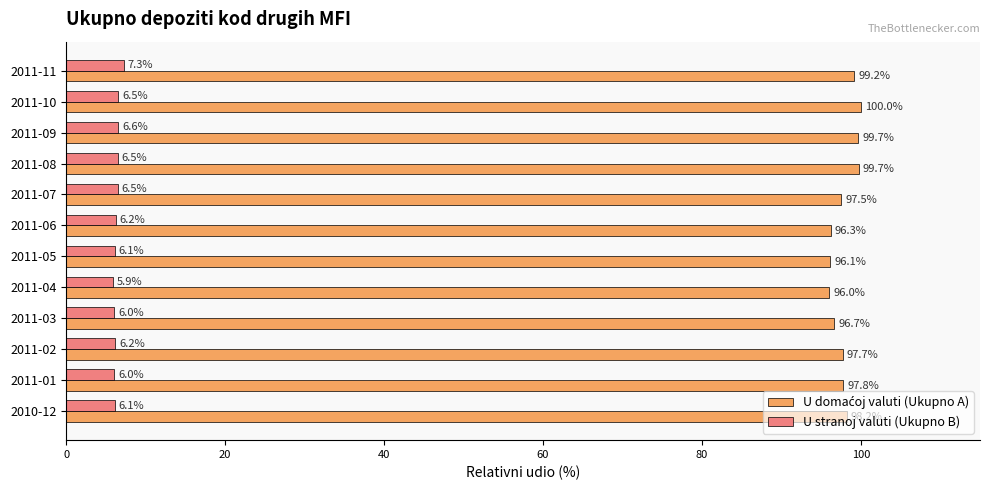

Which label corresponds to the largest value in the chart?

2011-10